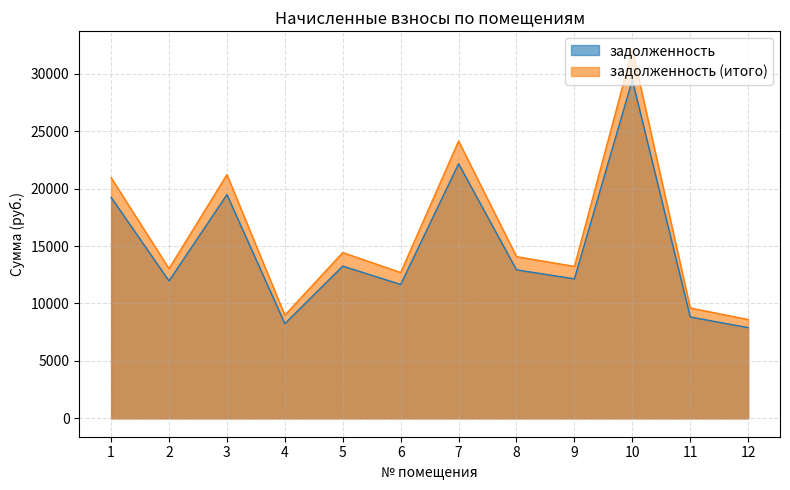

Where is задолженность (итого) nearest to the value 20353?

1